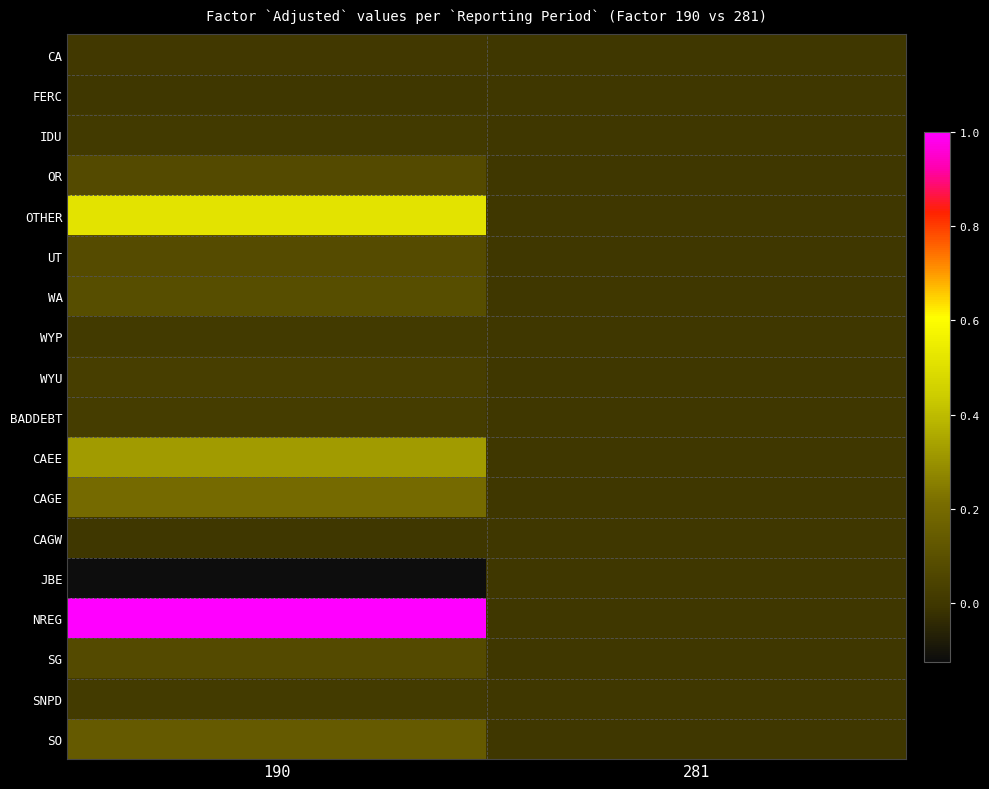

Count the number of categories in the chart.

2